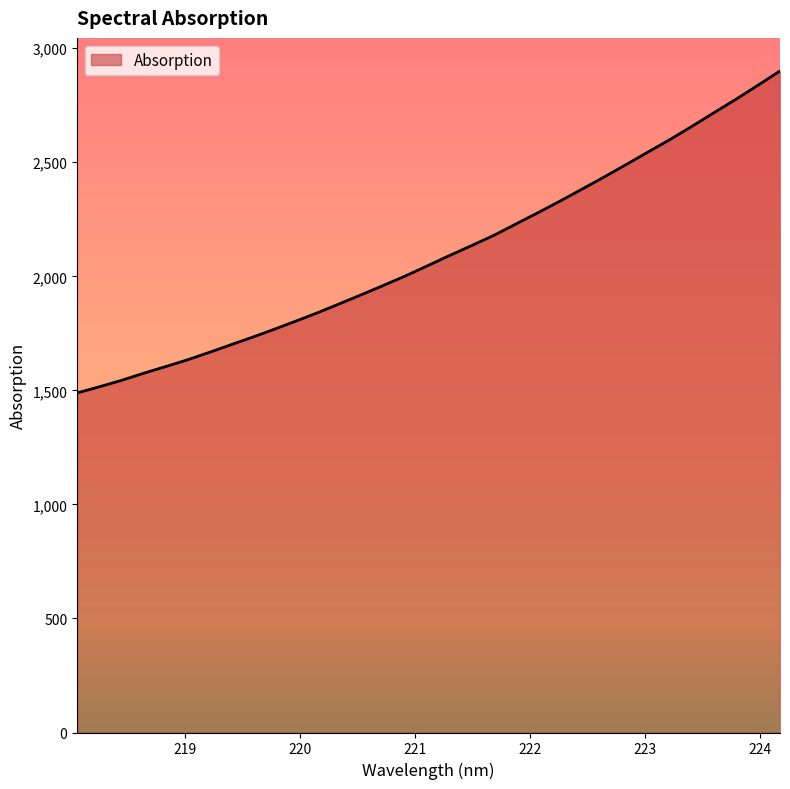

What is the minimum value shown in the chart?

1488.8